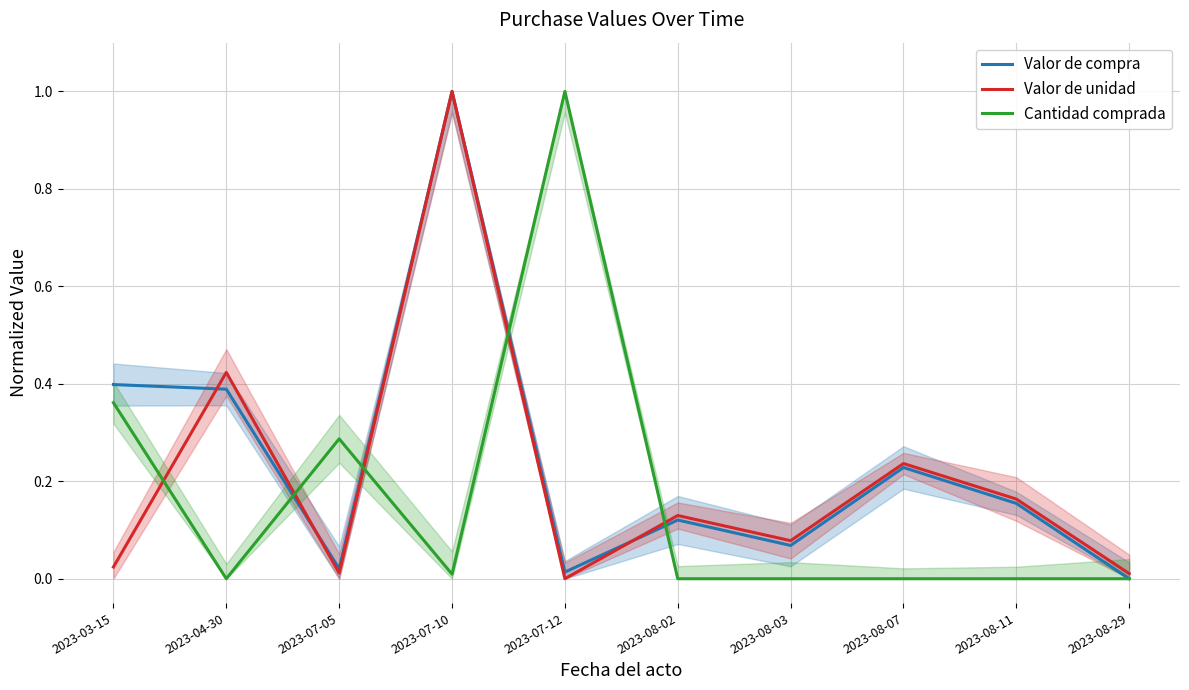

What is the difference between the highest and lowest values at 2023-03-15?

0.4